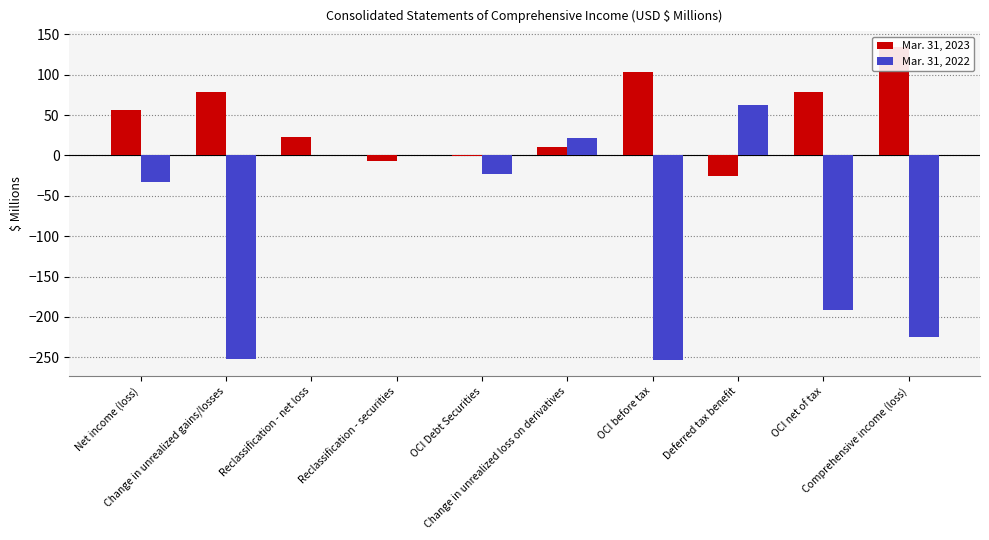

Is it true that Mar. 31, 2023 equals 2.8 at Change in unrealized loss on derivatives?

False